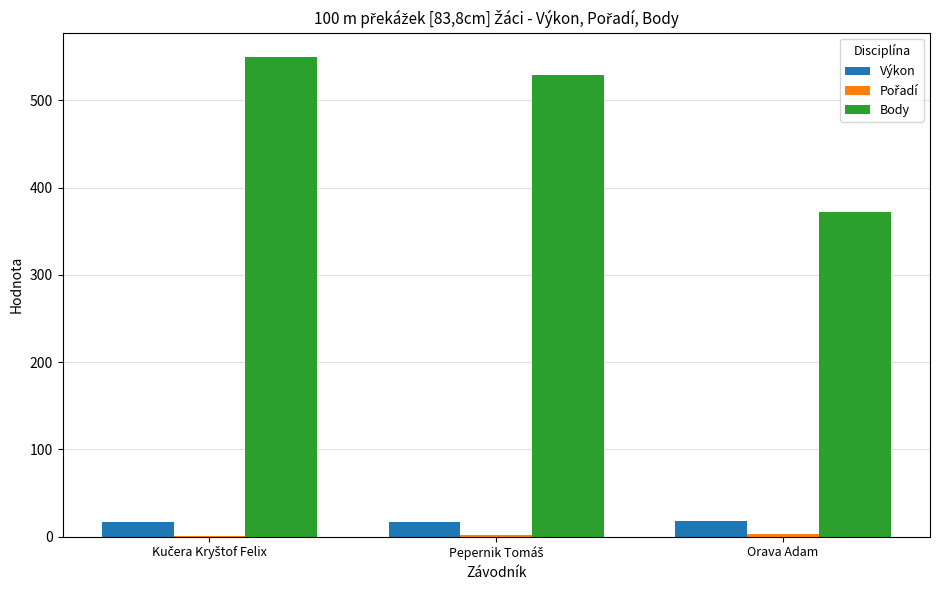

Which series has the largest total across all categories?

Body